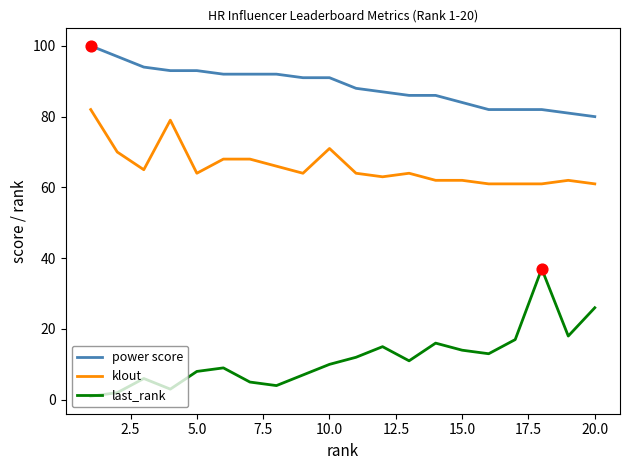

Which series has the largest range (max minus min)?

last_rank